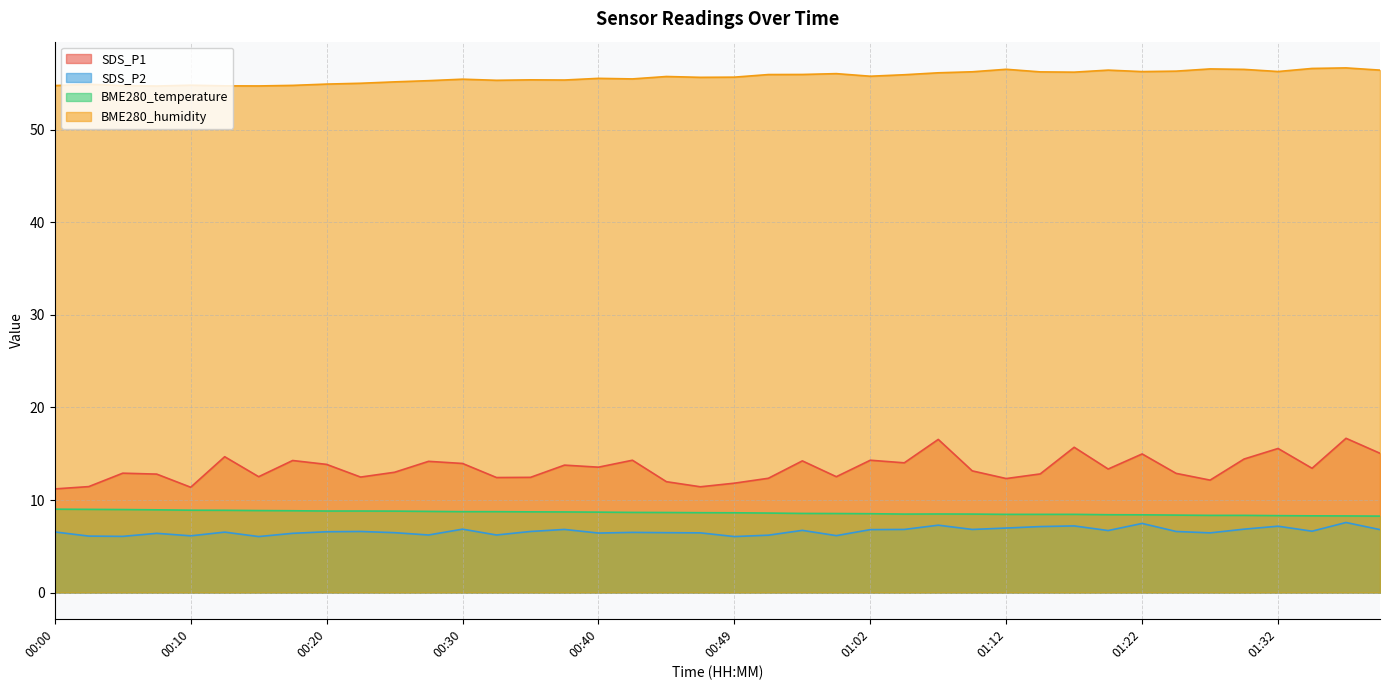

Which series has the largest range (max minus min)?

SDS_P1